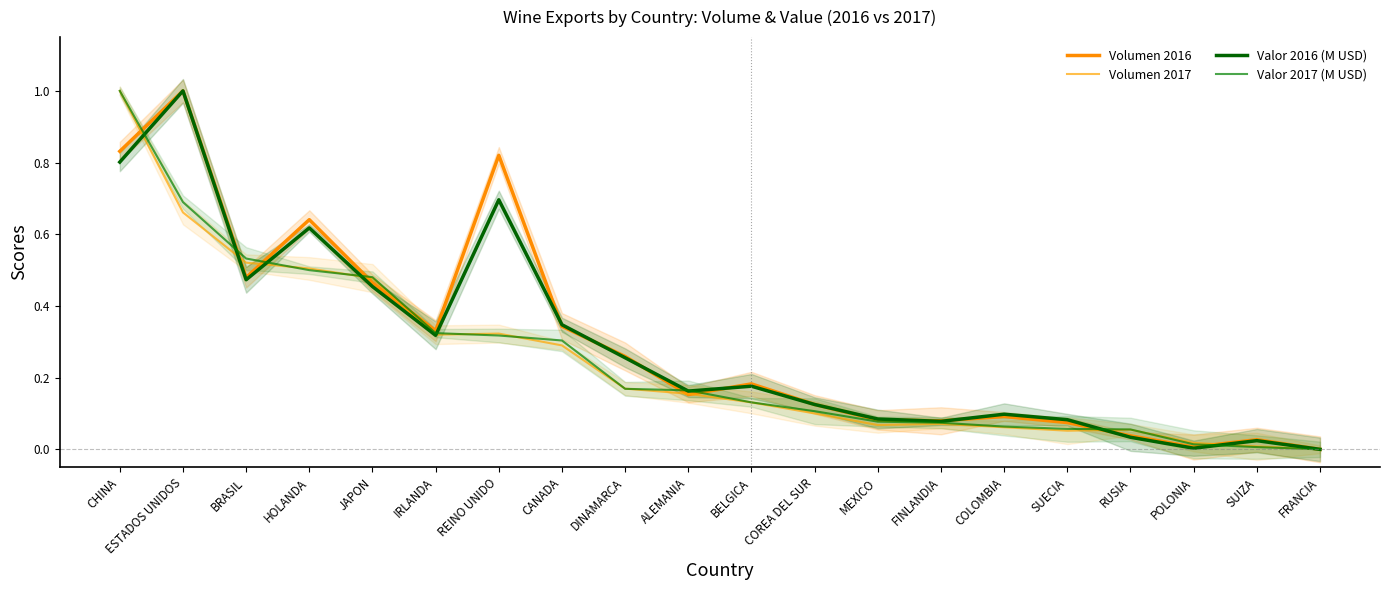

How many lines are shown in the chart?

4